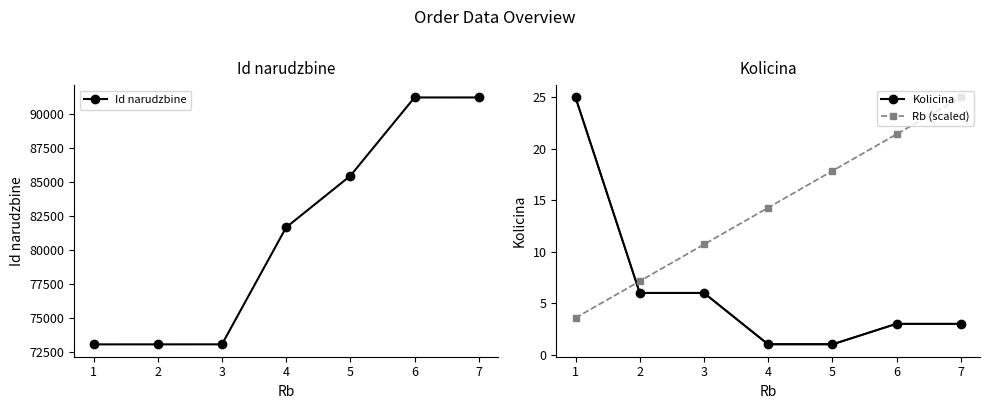

What are all the series names shown in the legend?

Id narudzbine, Kolicina, Rb (scaled)